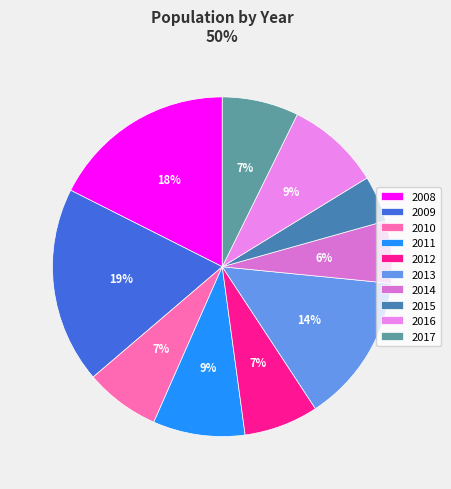

To the nearest percent, what percentage of the pie is 2011?

9%